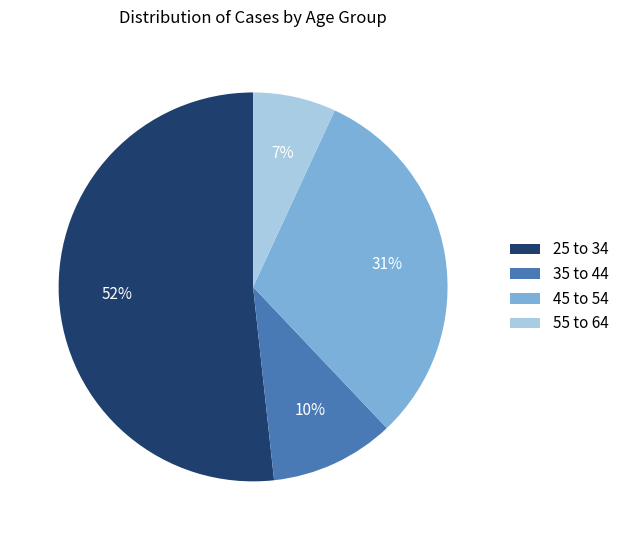

Which category accounts for the majority?

25 to 34